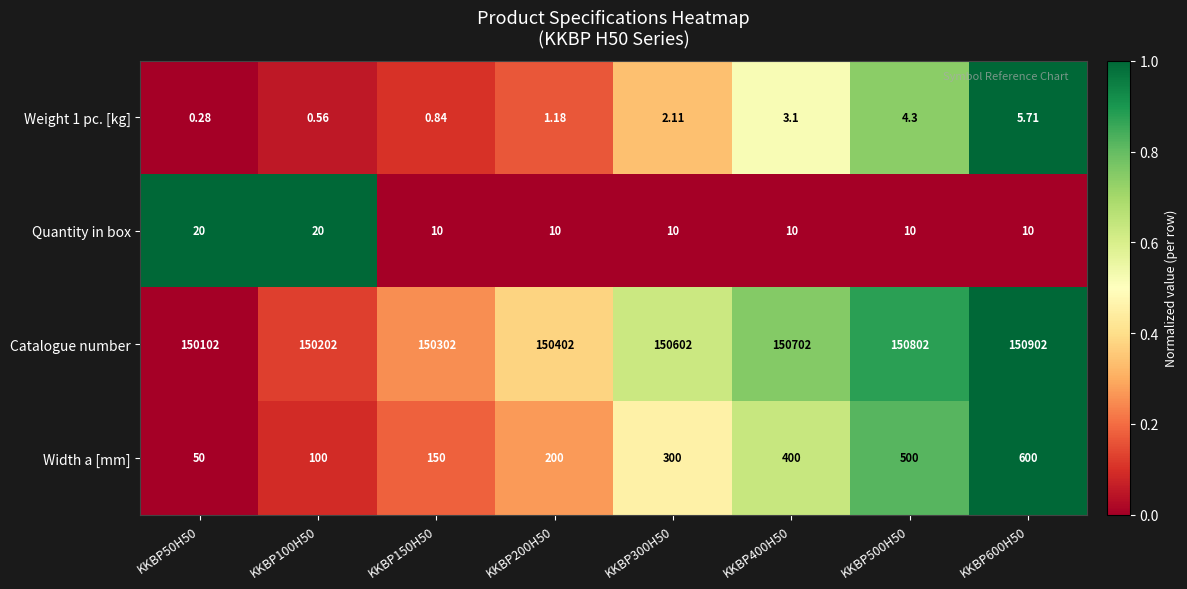

Which series has the widest spread of values?

Catalogue number